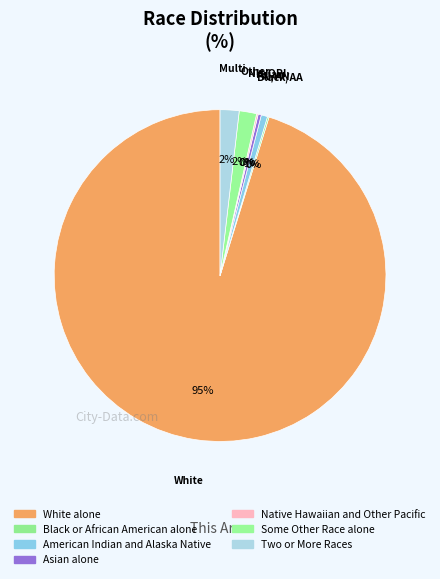

What is the total percentage of Some Other Race alone and Two or More Races?

3.5%